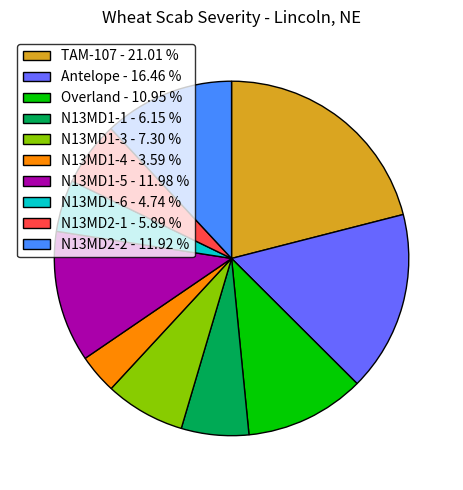

Does N13MD1-1 represent more than half of the total?

No